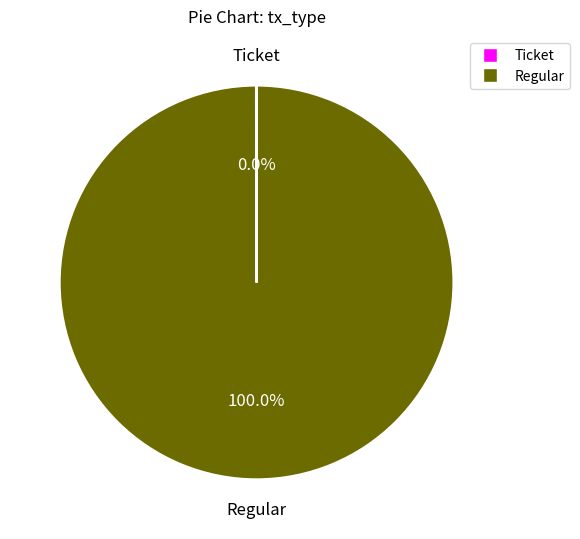

Which category has the biggest portion of the pie?

Regular